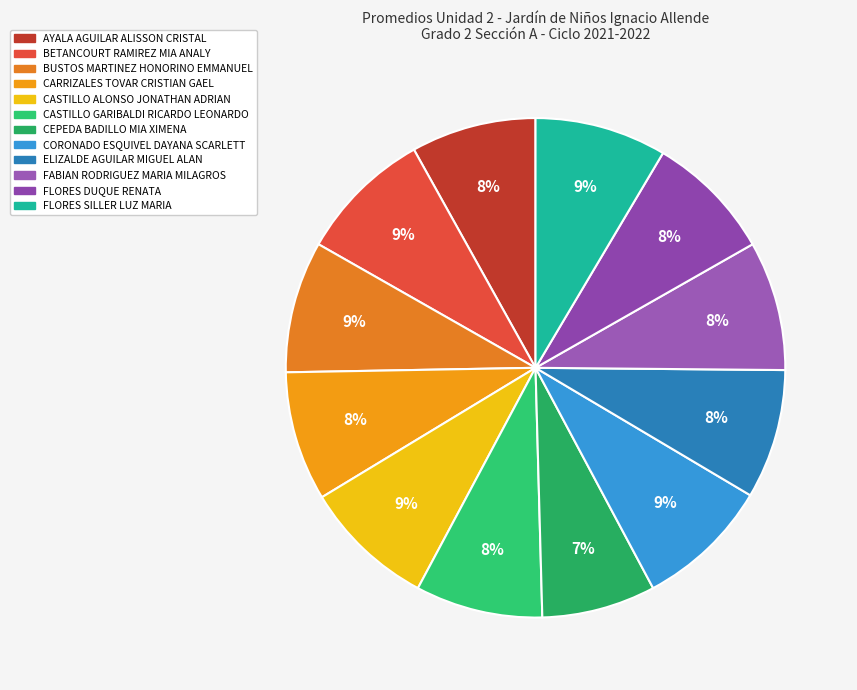

To the nearest percent, what percentage of the pie is FABIAN RODRIGUEZ MARIA MILAGROS?

8%